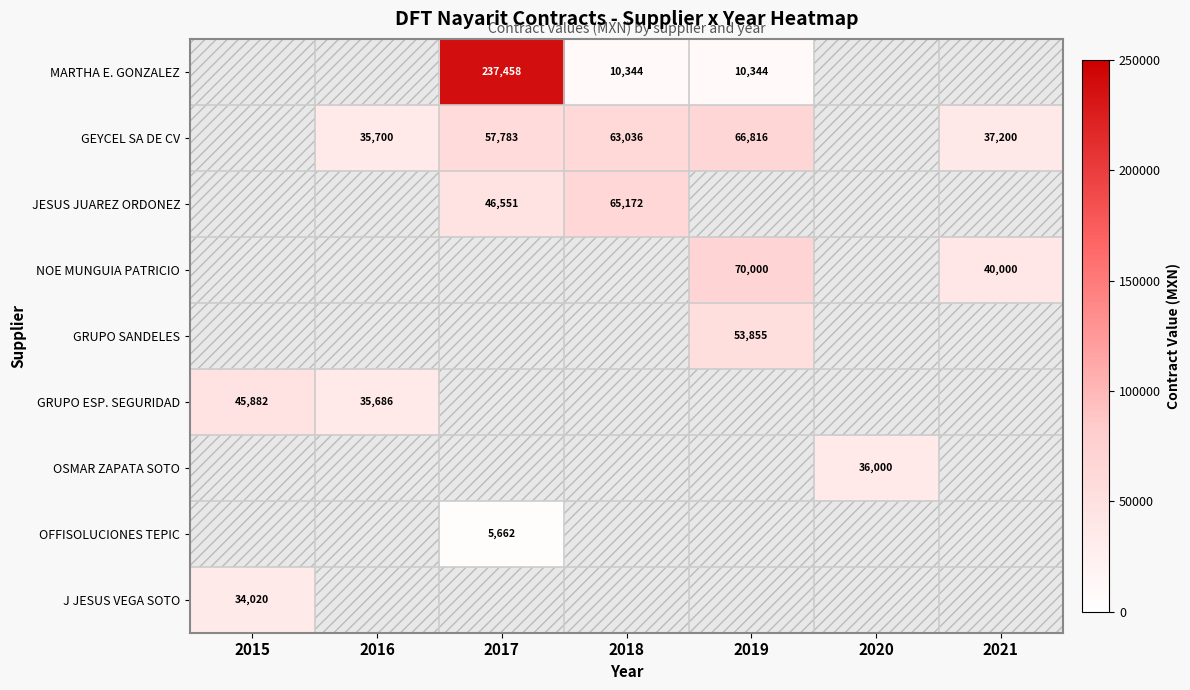

What is the greatest value displayed?

237458